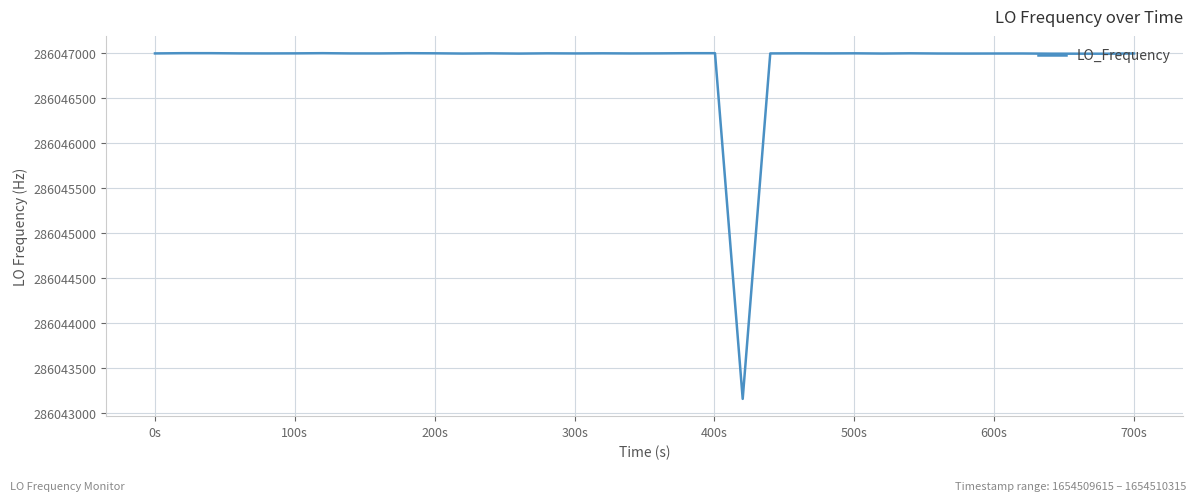

What is the minimum value shown in the chart?

286043162.1